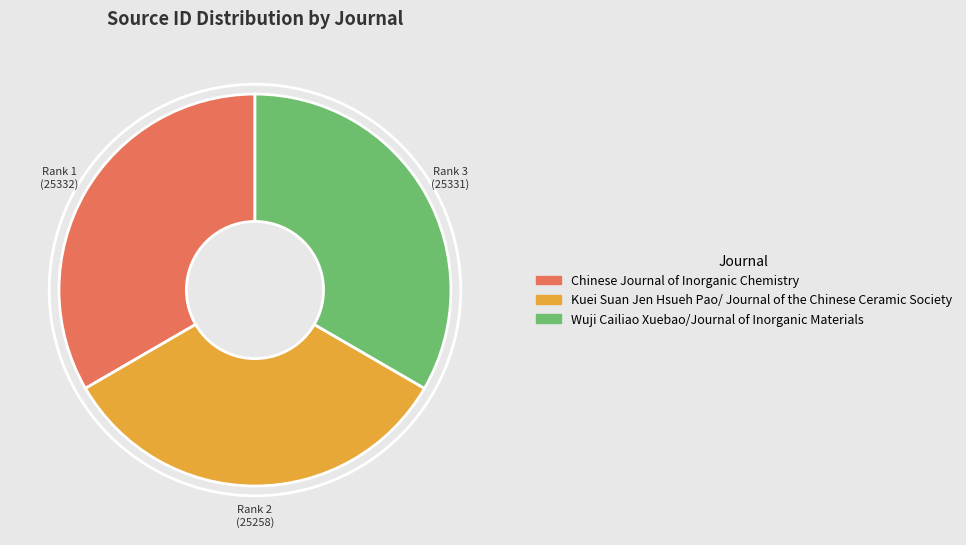

Does Kuei Suan Jen Hsueh Pao/ Journal of the Chinese Ceramic Society represent more than half of the total?

No